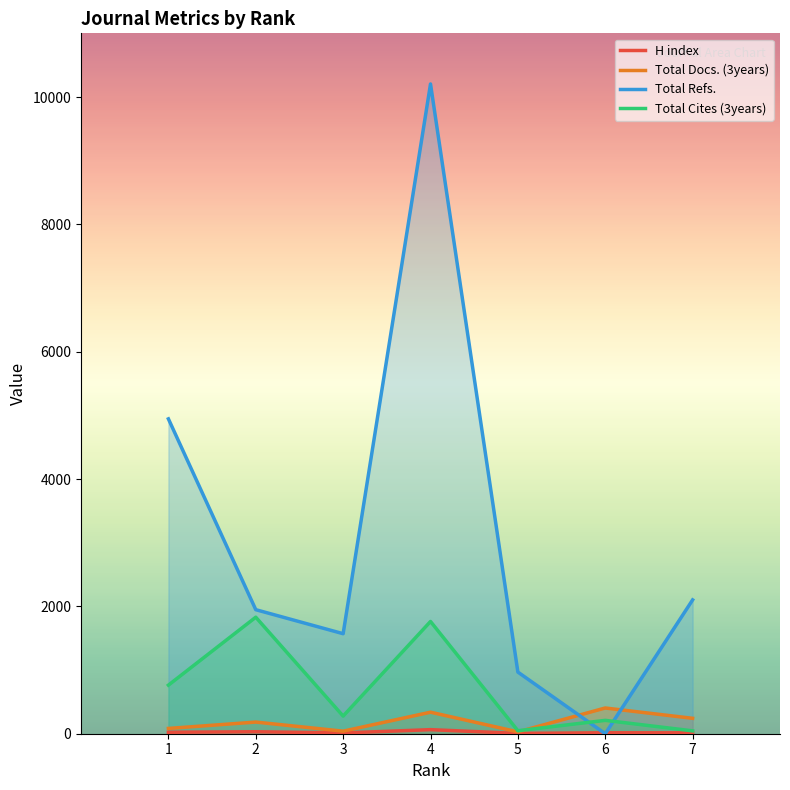

Which series has the widest spread of values?

Total Refs.